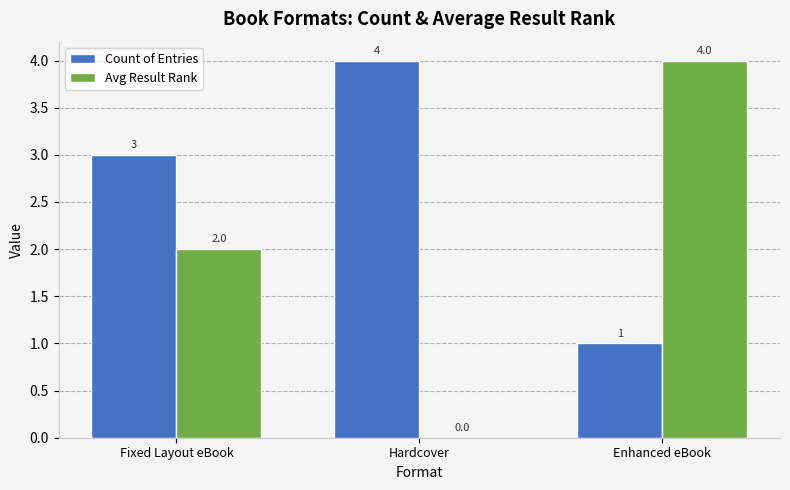

What is the maximum value for Avg Result Rank?

4